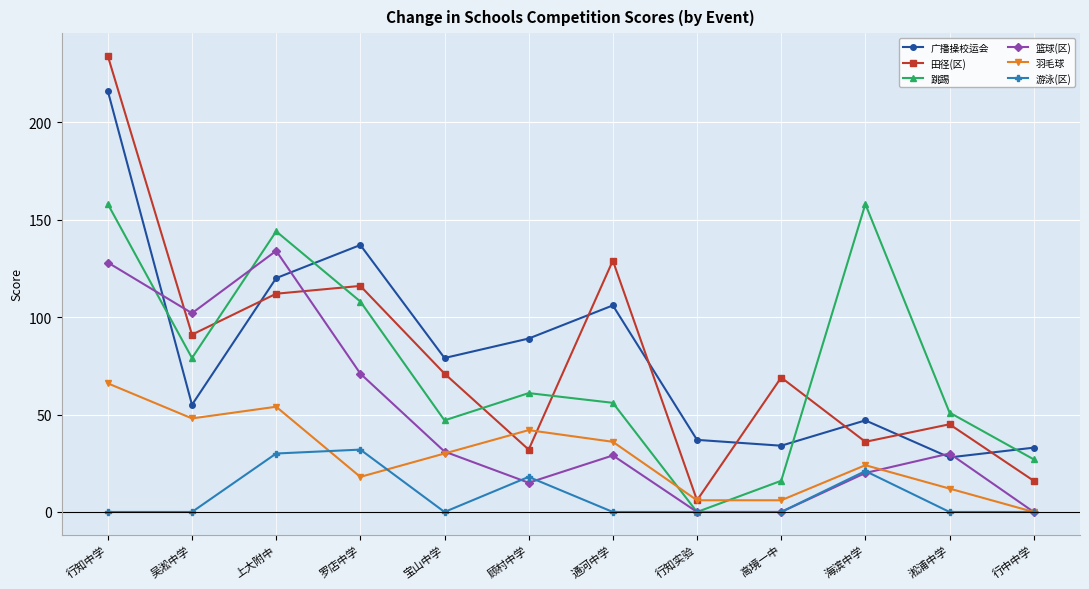

Which label corresponds to the largest value in the chart?

行知中学